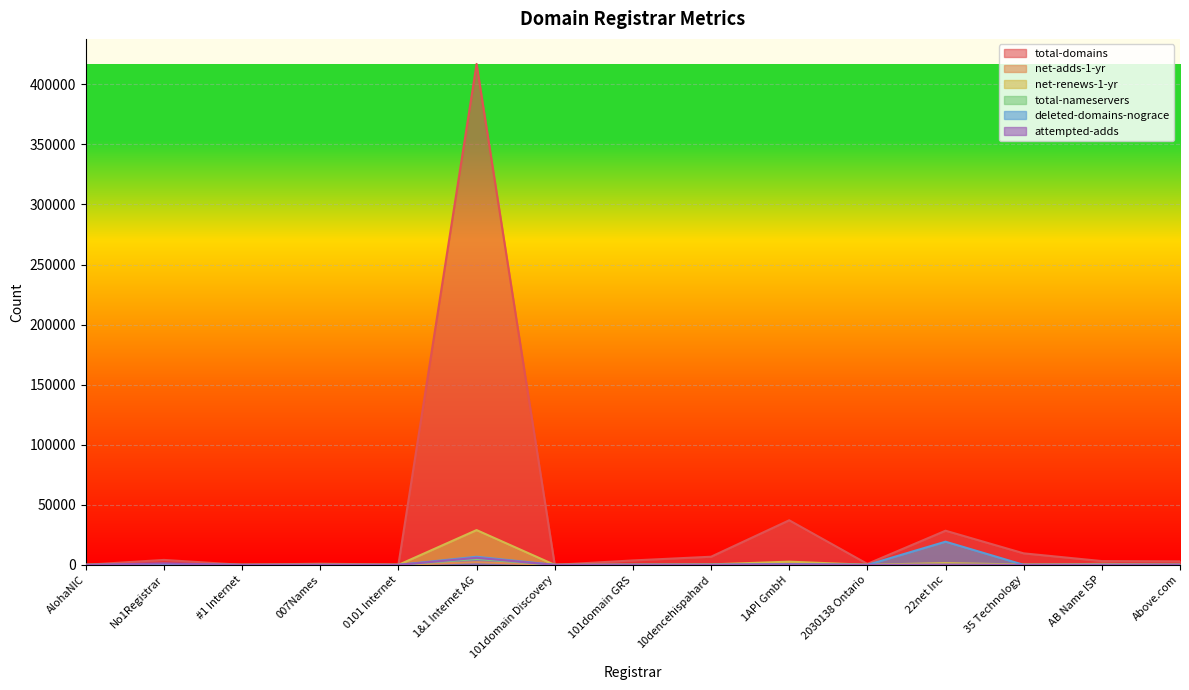

Does the chart display data point markers on the line(s)?

No